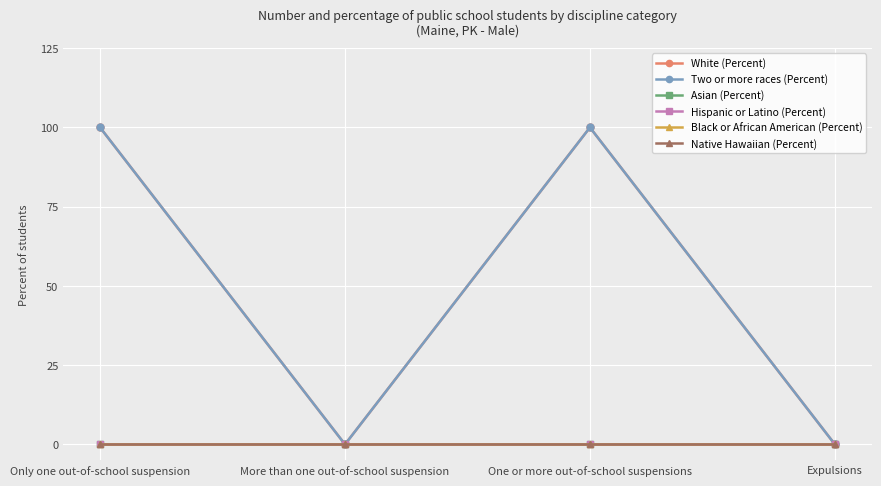

Is this an area chart (filled region under the line)?

No